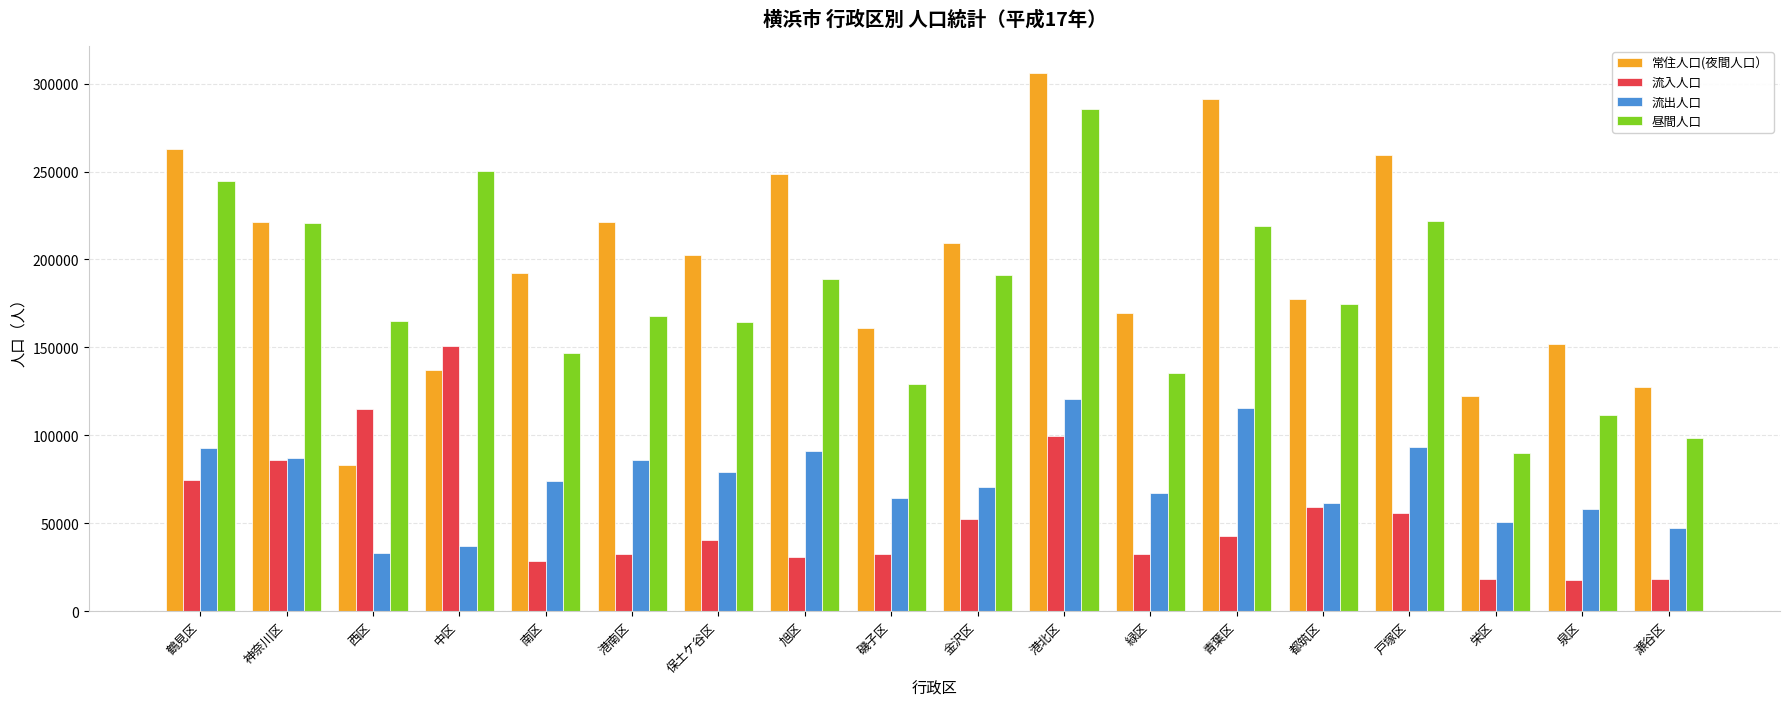

What is the maximum value for 流出人口?

120573